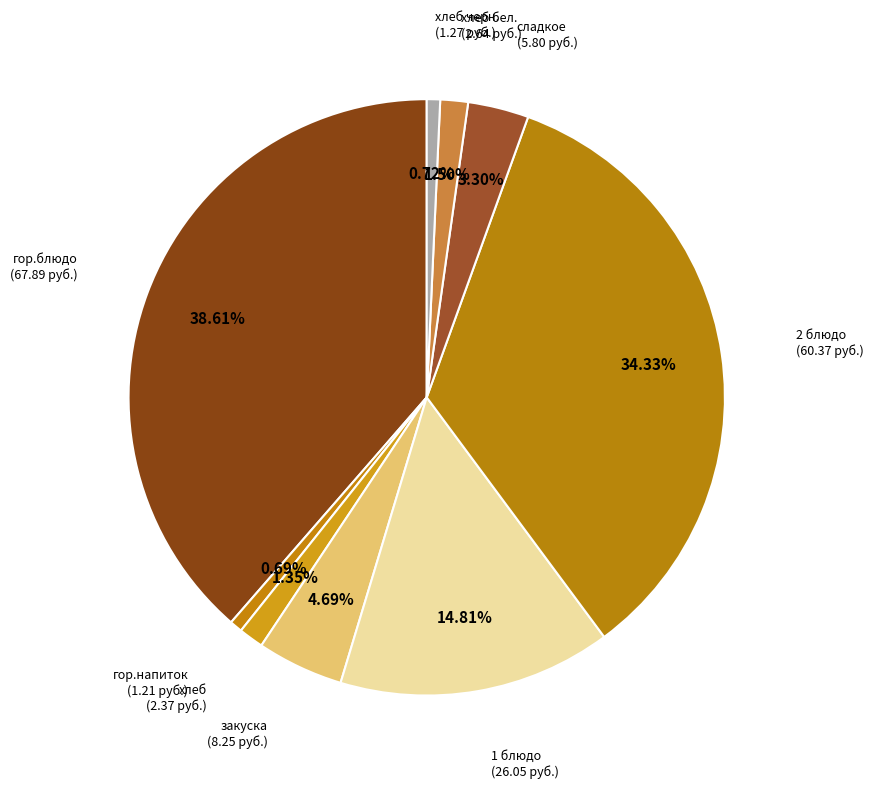

Count the number of slices in the pie.

9